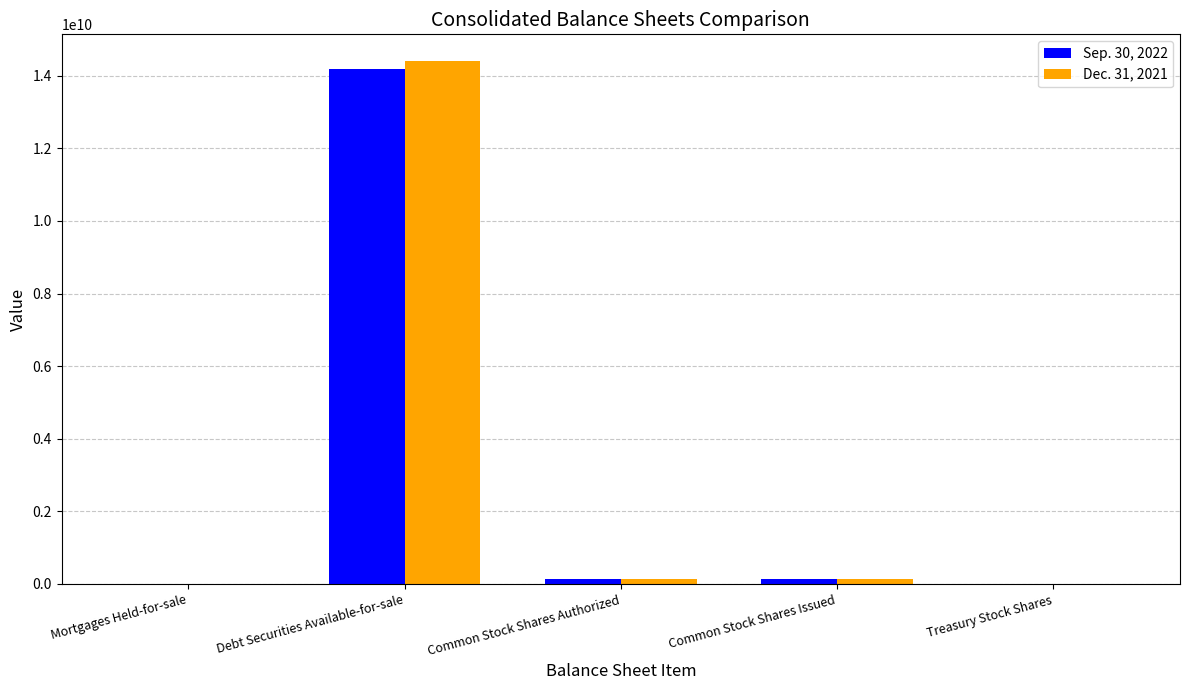

Which series has the widest spread of values?

Dec. 31, 2021